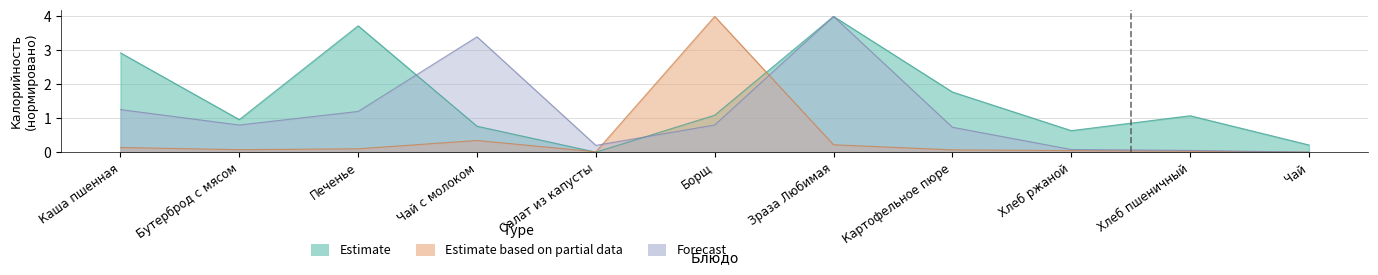

The value of Forecast at Зраза Любимая is 5.8. True or false?

False